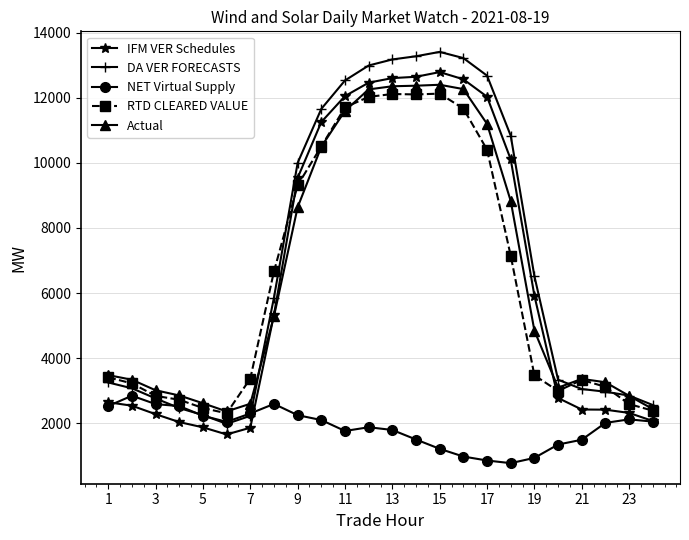

Which series has the largest range (max minus min)?

DA VER FORECASTS